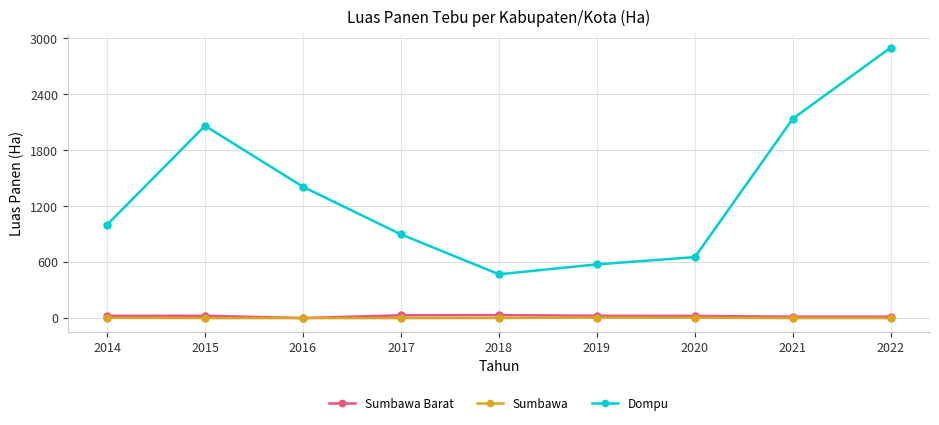

How many lines are shown in the chart?

3